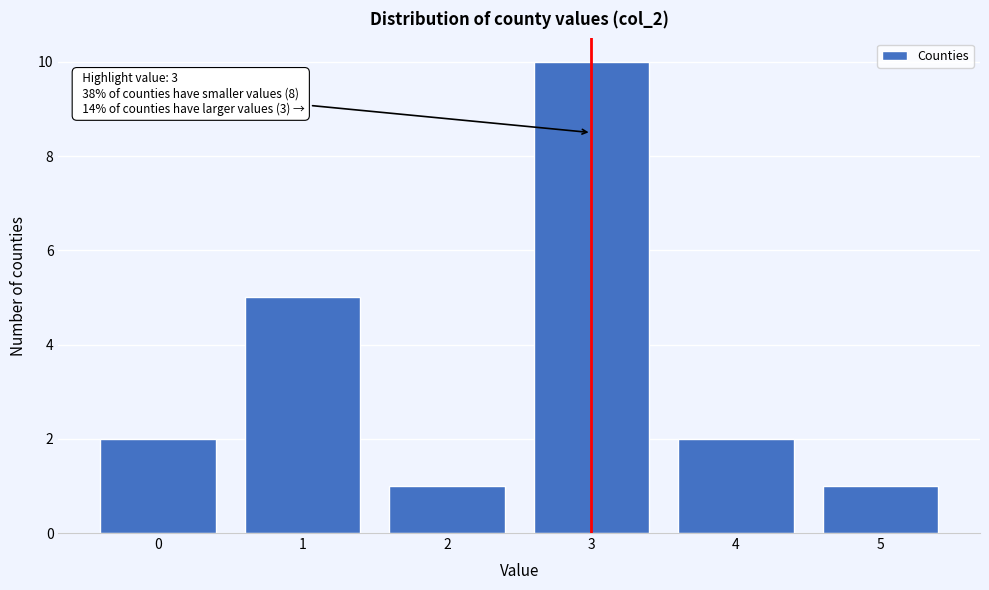

Reading left to right, what are all the values shown in this chart?

2	5	1	10	2	1